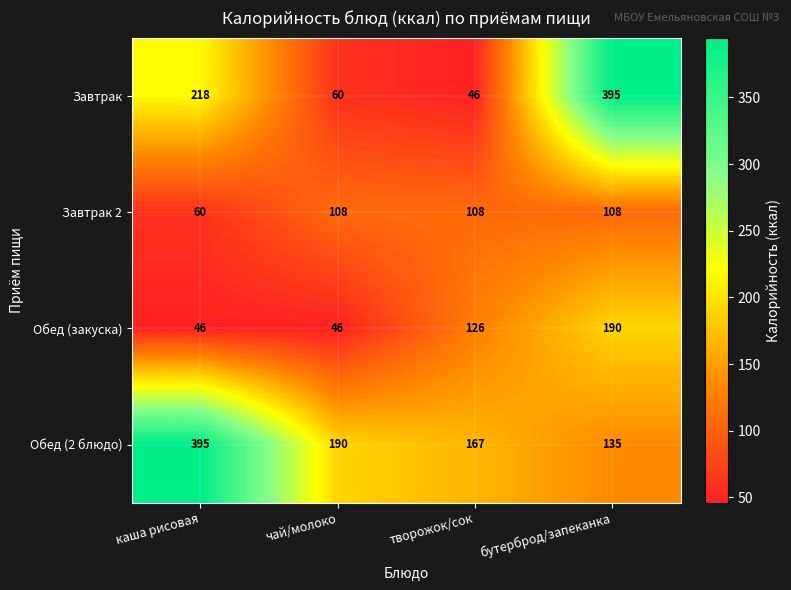

What is the smallest value displayed?

46